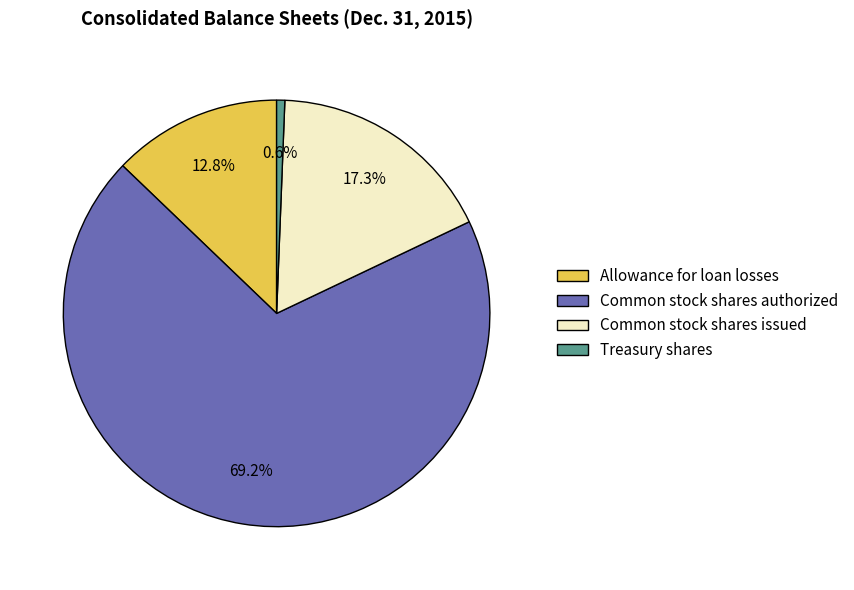

Does any single category account for the majority?

Yes